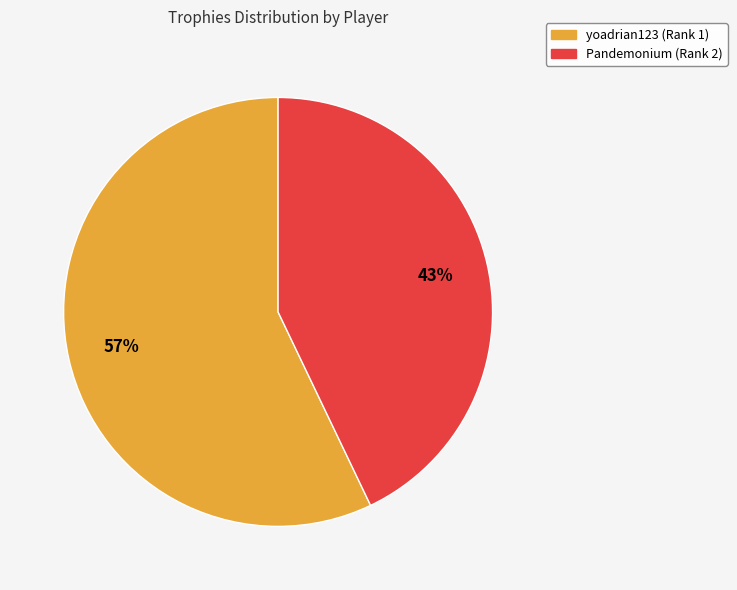

What percentage is the yoadrian123 (Rank 1) slice, to the nearest percent?

57%